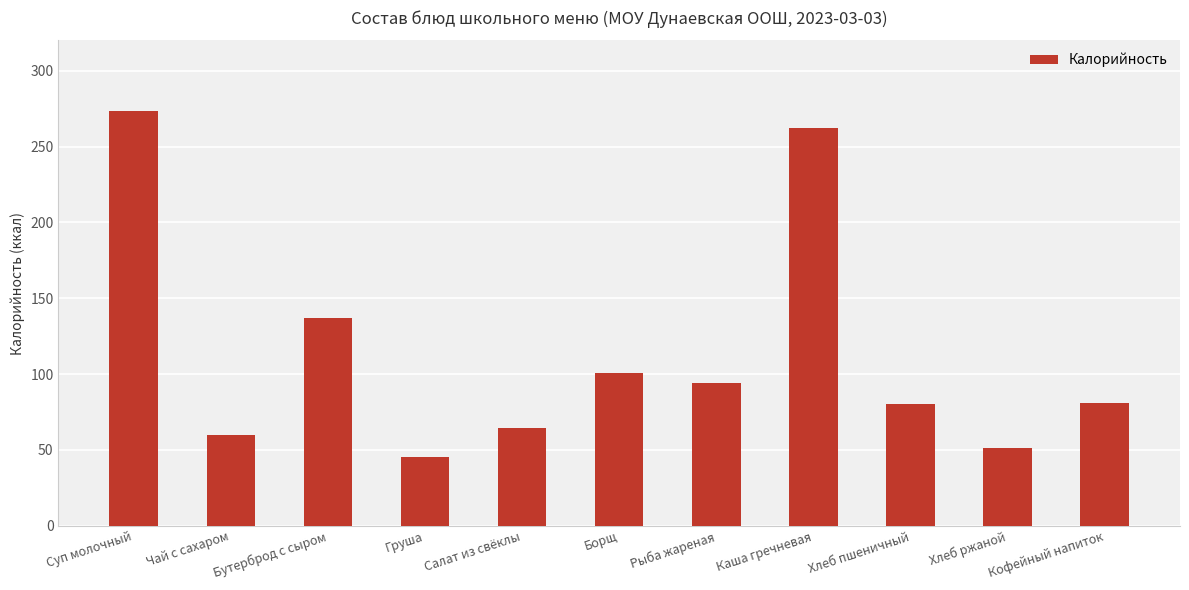

The chart shows a value of 94.0 at Рыба жареная. True or false?

True